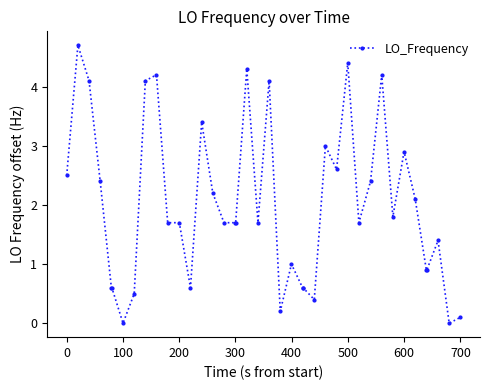

What is the greatest value displayed?

4.7